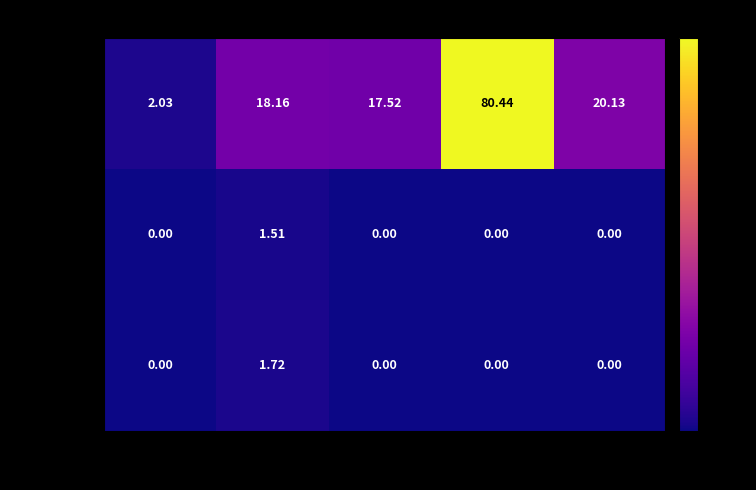

Between 7 and G, which series saw the biggest shift?

NORMAL